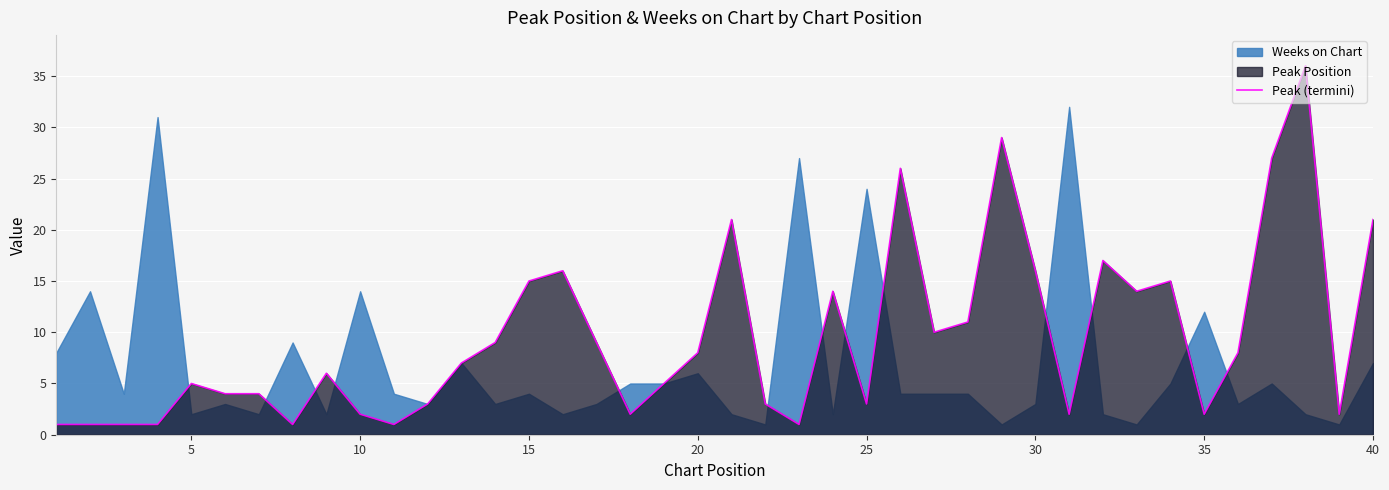

How many lines are shown in the chart?

1